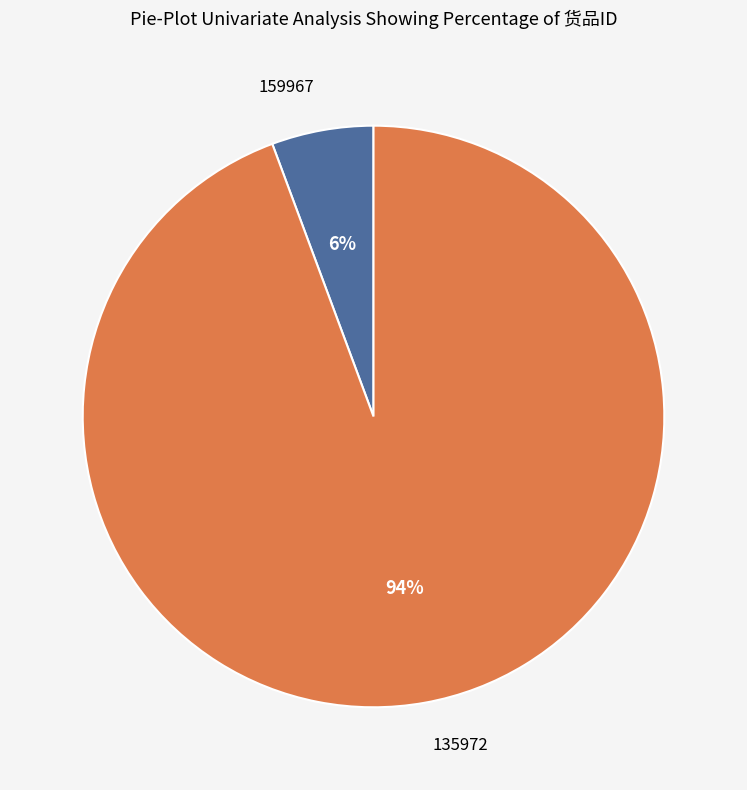

Which category has the smallest portion of the pie?

159967